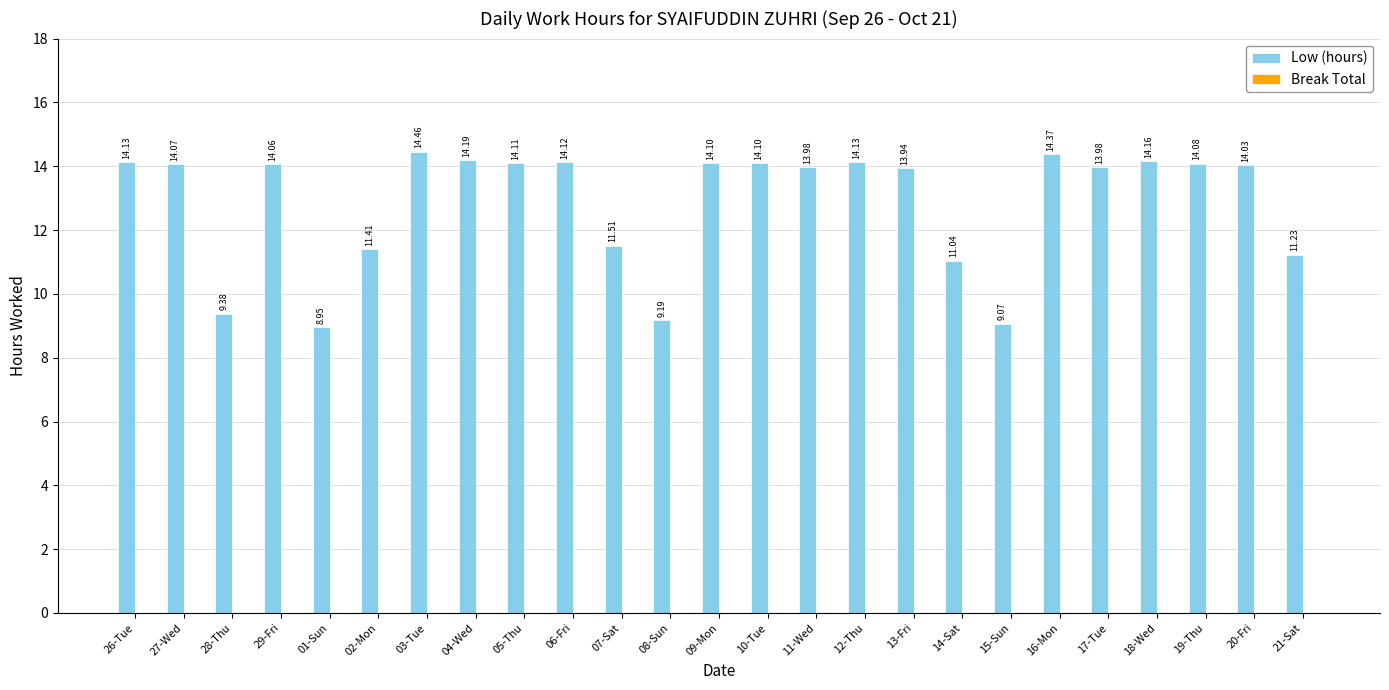

What is the label of the 12th bar from the left?

08-Sun